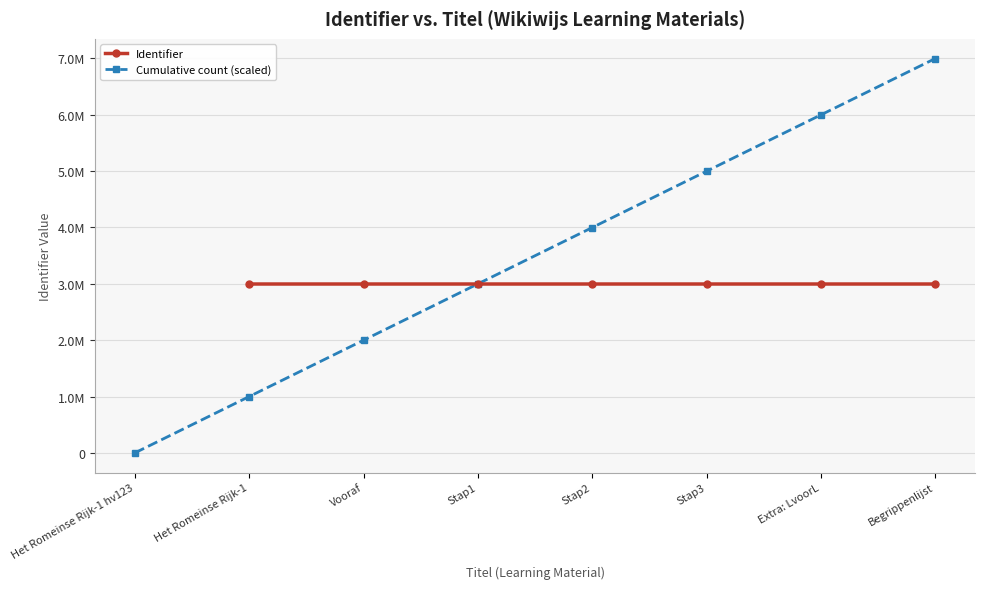

Between Het Romeinse Rijk-1 hv123 and Stap2, which series saw the biggest shift?

Cumulative count (scaled)